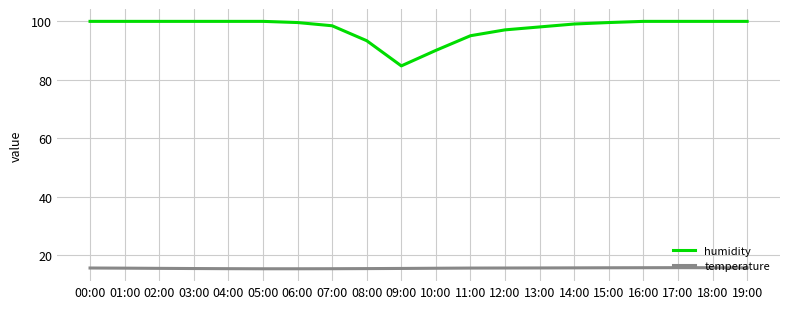

At which label does humidity first exceed 99?

00:00